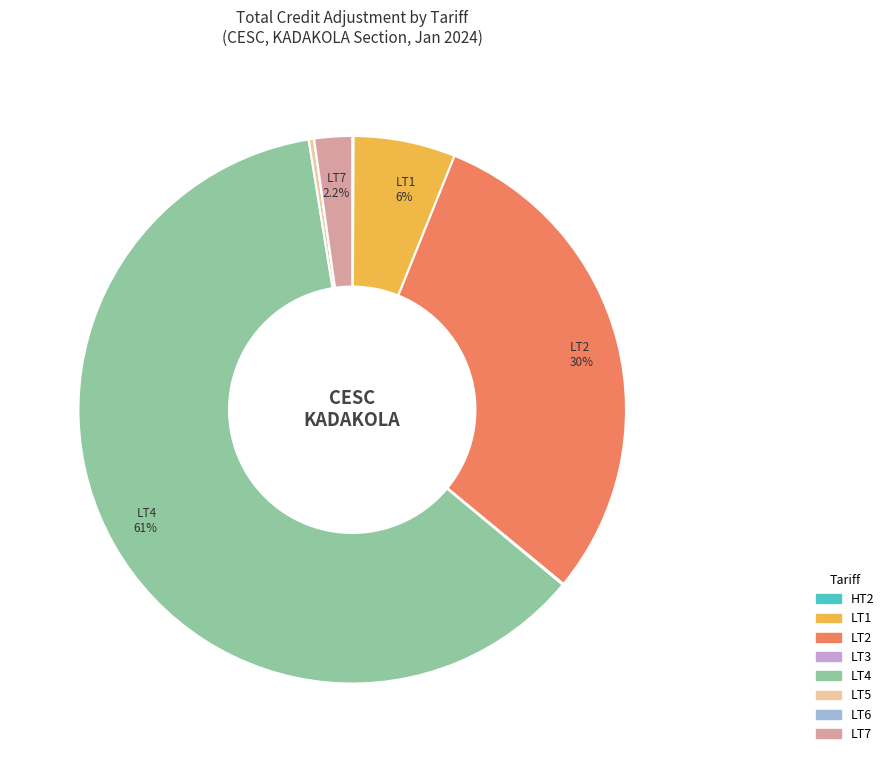

Is there any slice that represents more than half of the pie?

Yes